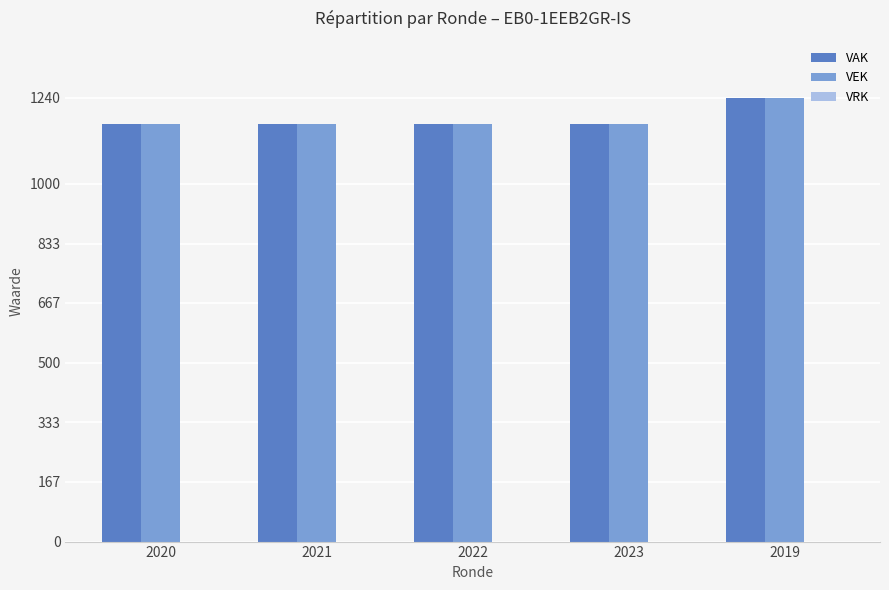

At which category is the sum across all series the highest?

2019